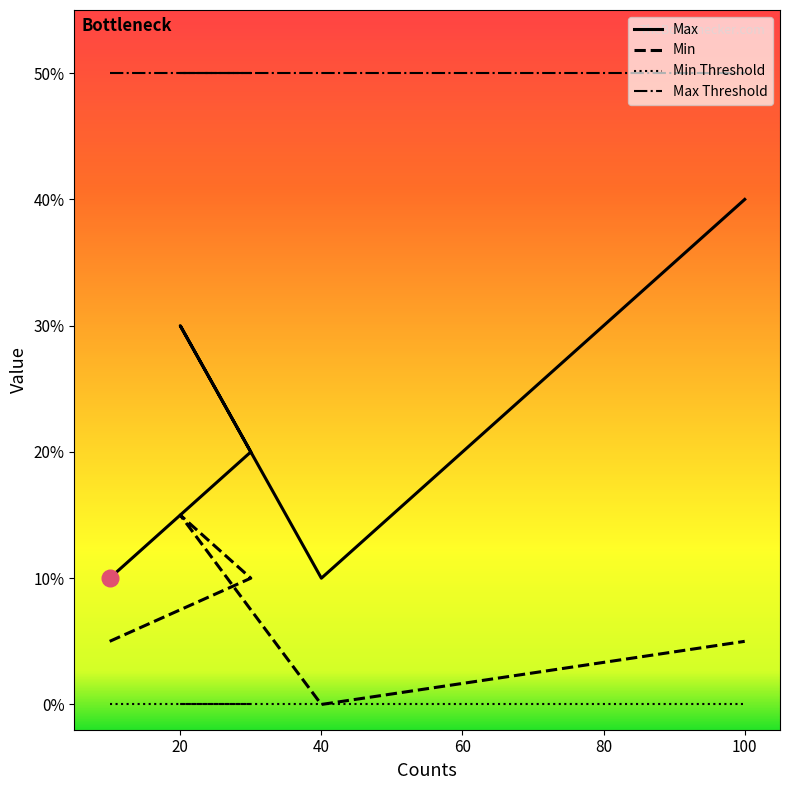

What is the value of the Max point at the 3rd from the left?

30